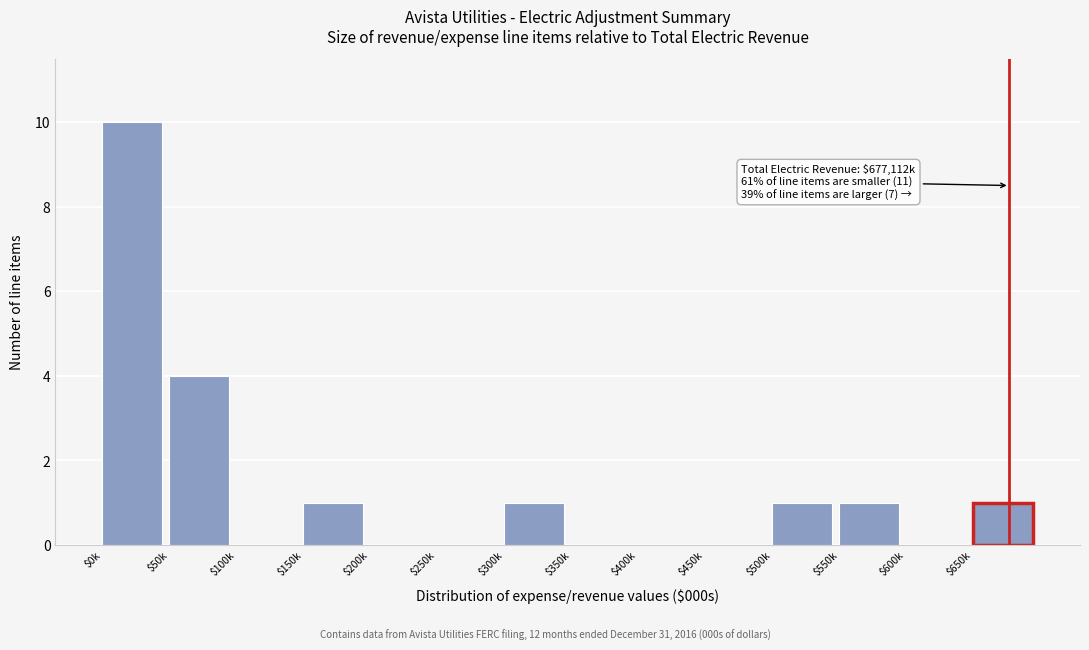

Where is the data nearest to the value 5?

$50k